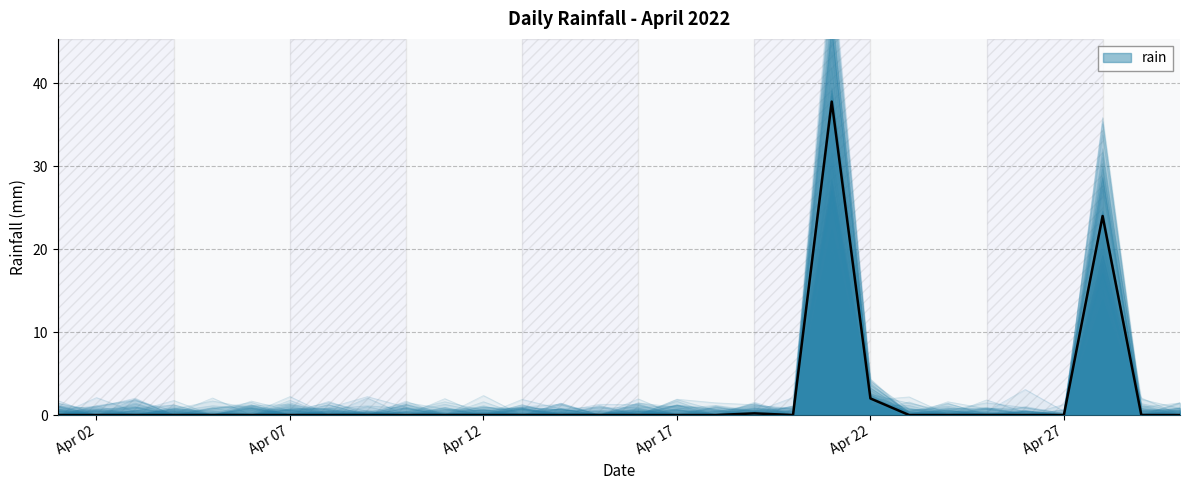

How many lines are shown in the chart?

1